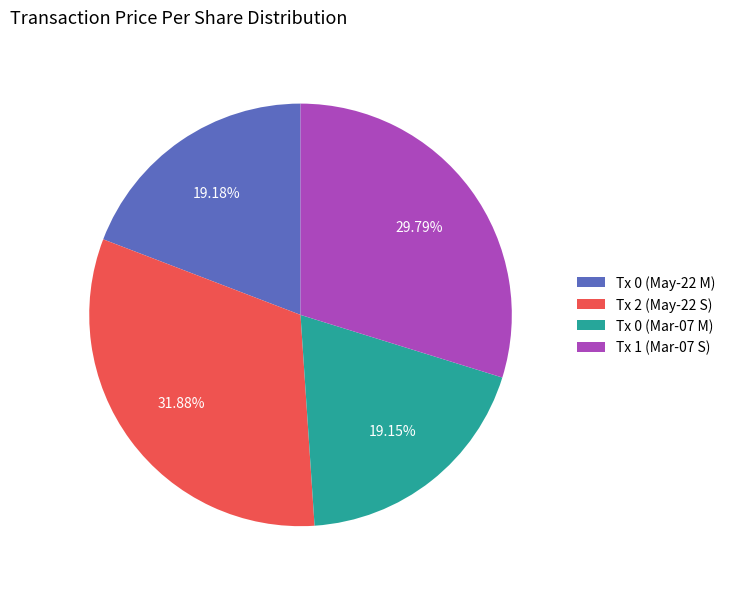

Combined, do Tx 2 (May-22 S) and Tx 0 (Mar-07 M) account for over 50%?

Yes